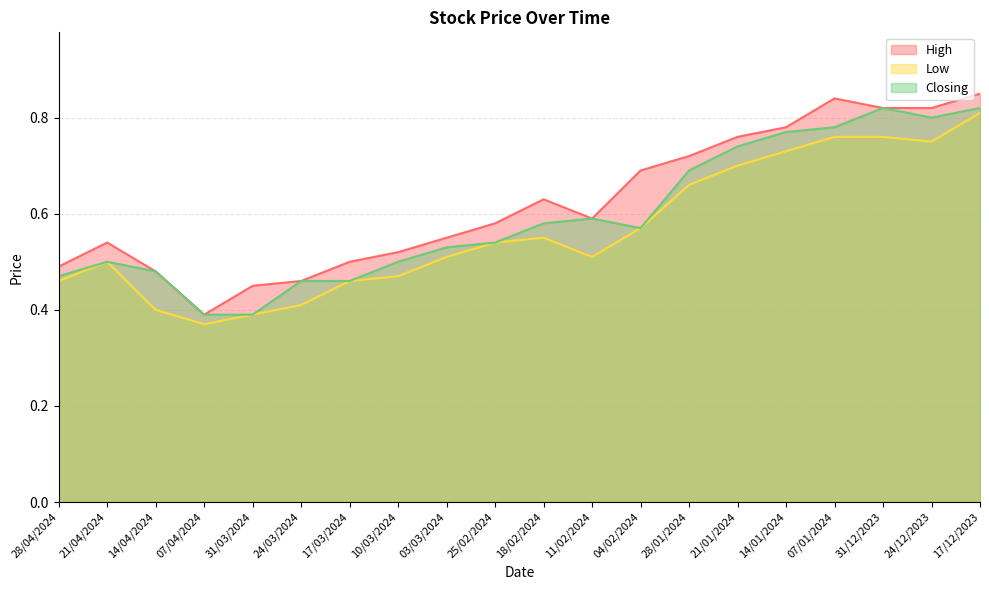

Is the value of High at 07/04/2024 greater than the value of Low at 17/03/2024?

No